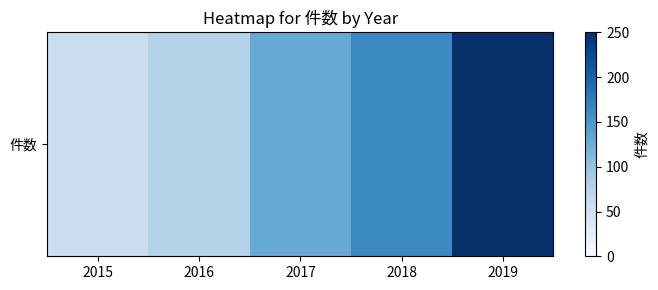

Reading left to right, what are all the values shown in this chart?

55	77	128	164	250